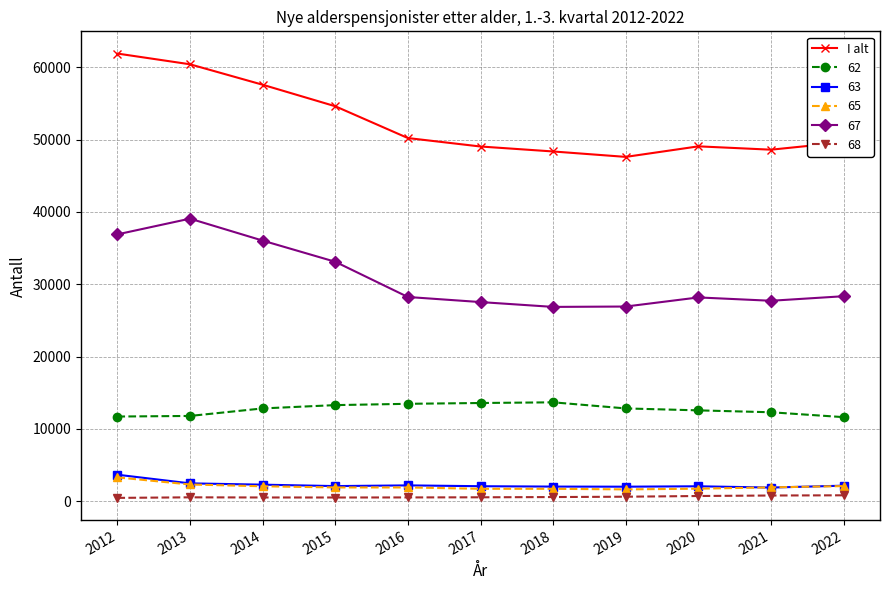

True or false: I alt has a value of 84938 at 2017.

False